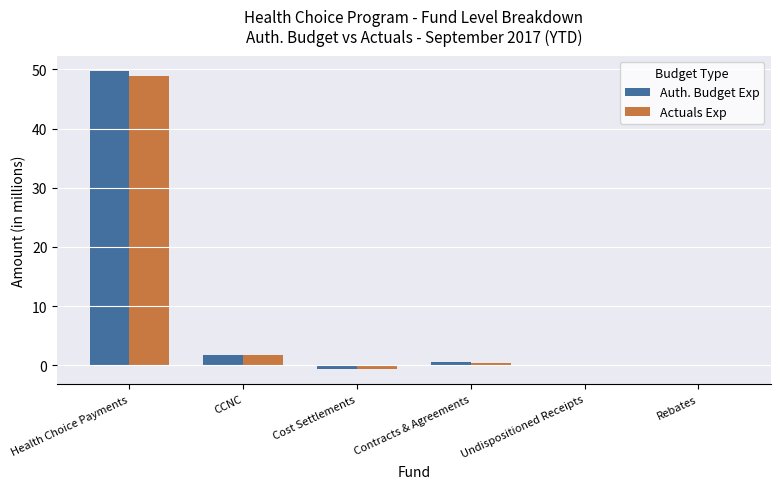

What is the sum of the Auth. Budget Exp values at Health Choice Payments and Cost Settlements?

49.1